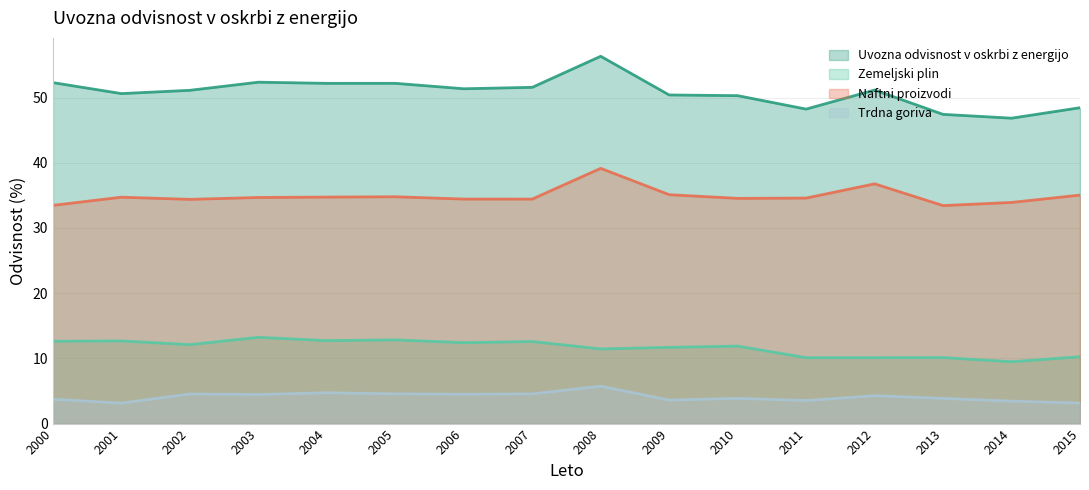

How many lines are shown in the chart?

4